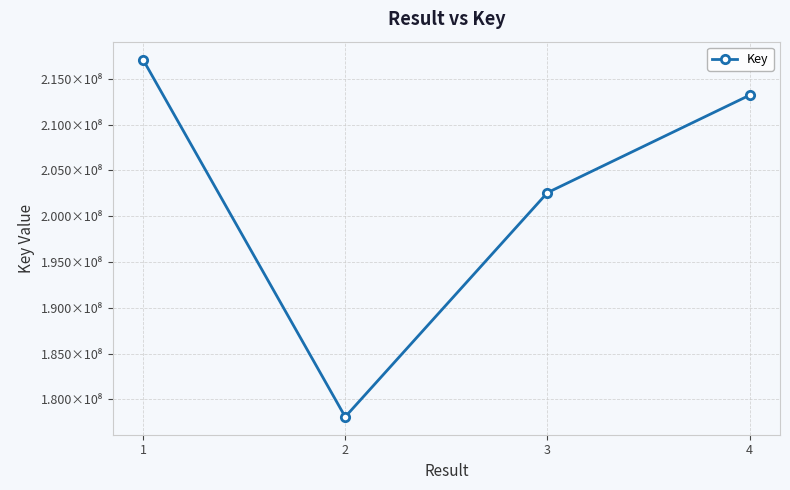

Reading left to right, extract all data points from this chart.

217103663	178091507	202567424	213211608